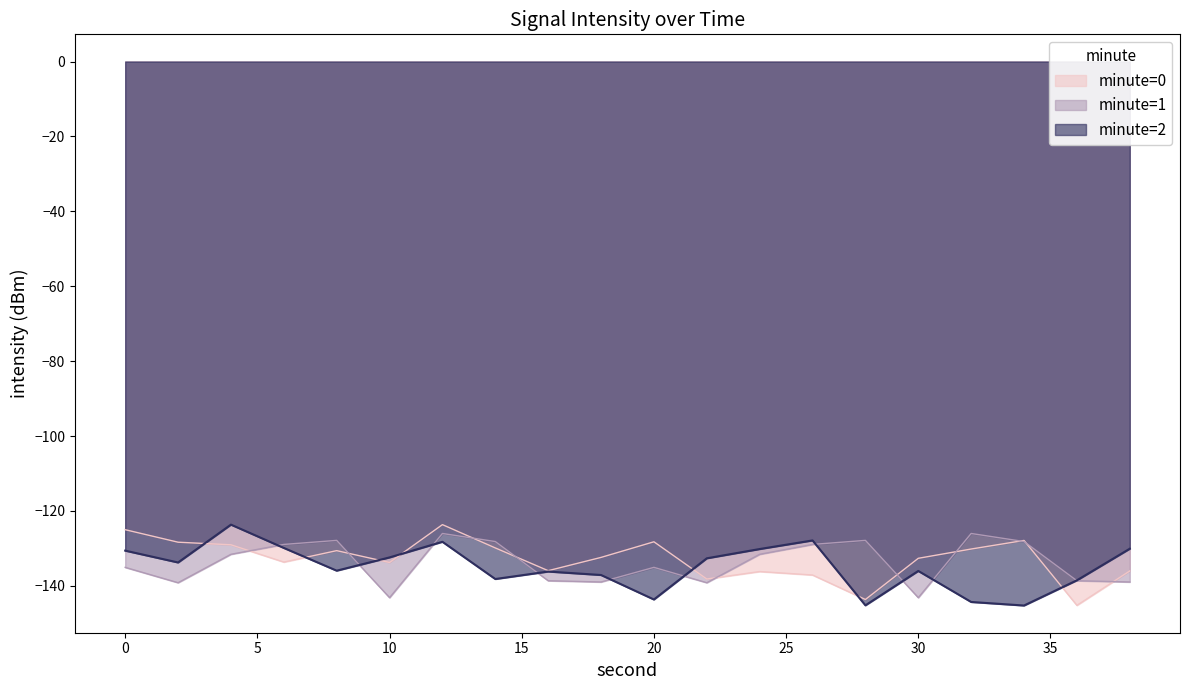

What is the sum of the minute=2 values at 0 and 14?

-268.8